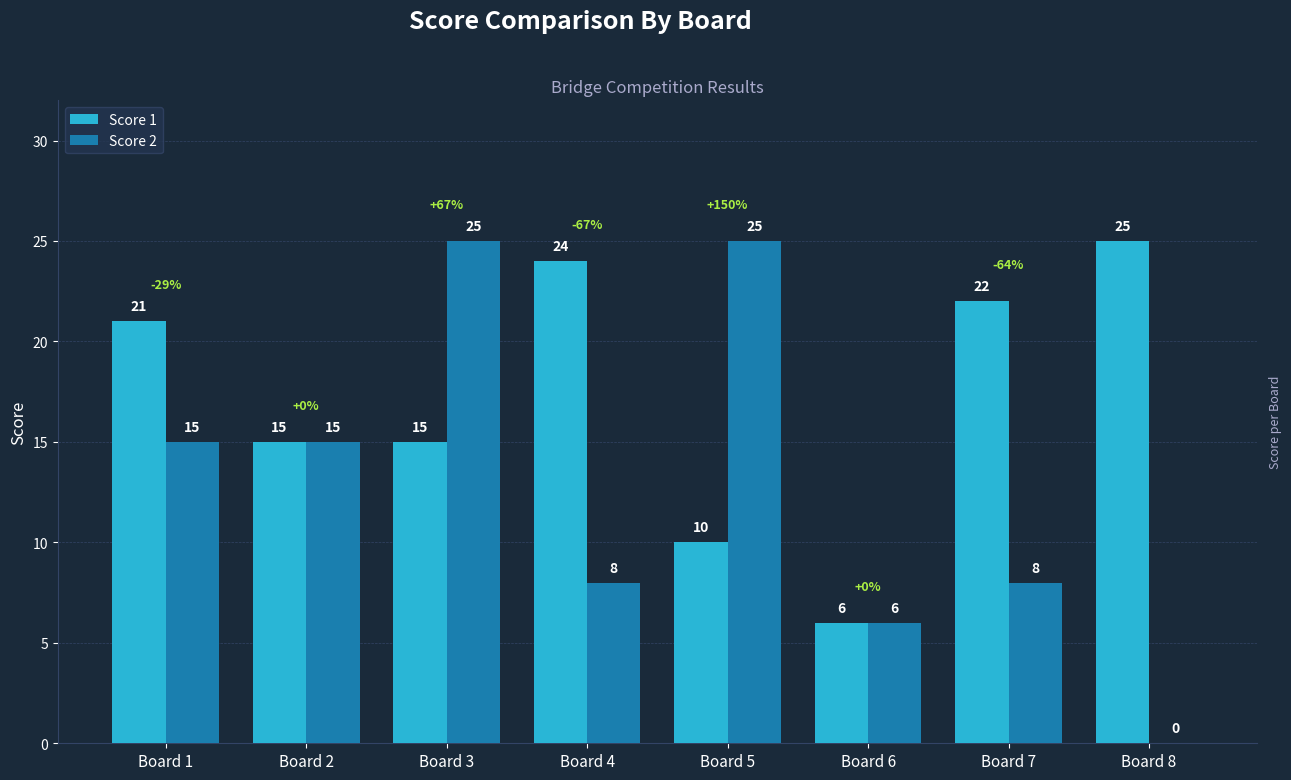

Are the bars grouped side by side (vs. stacked)?

Yes